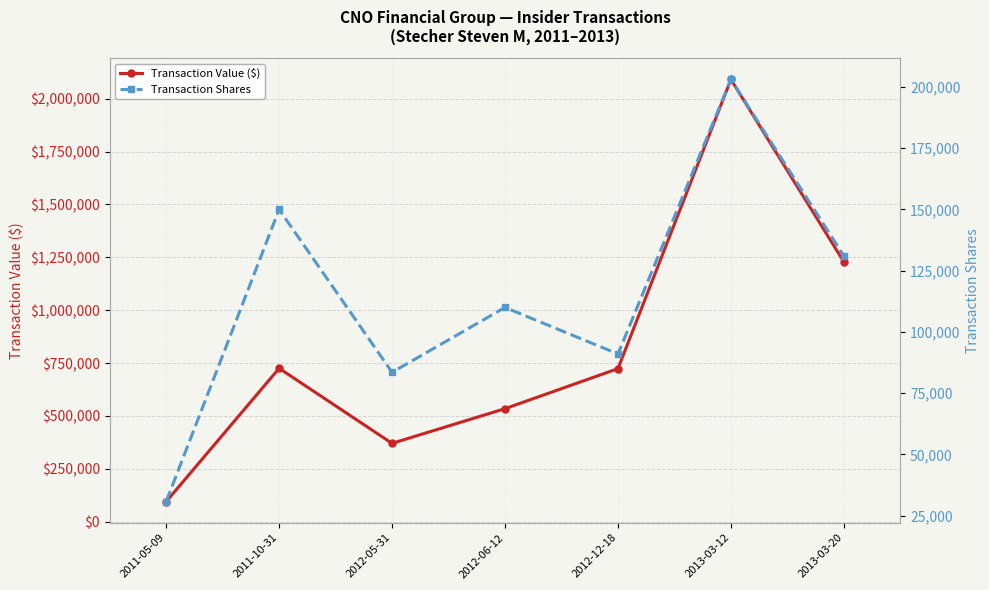

At which label is Transaction Value ($) closest to 1092979?

2013-03-20